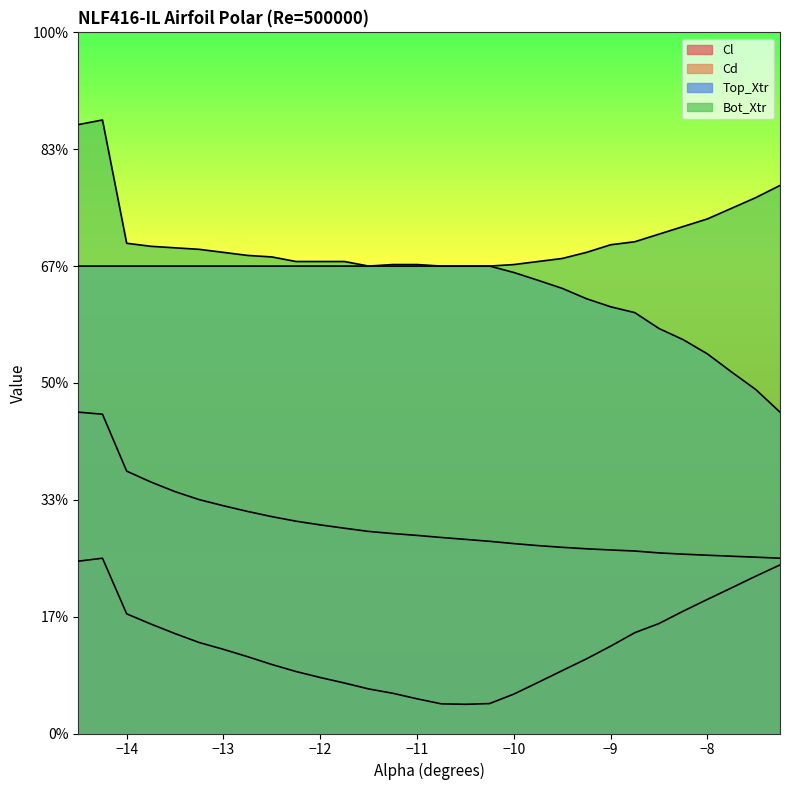

How many data points does each series have?

30